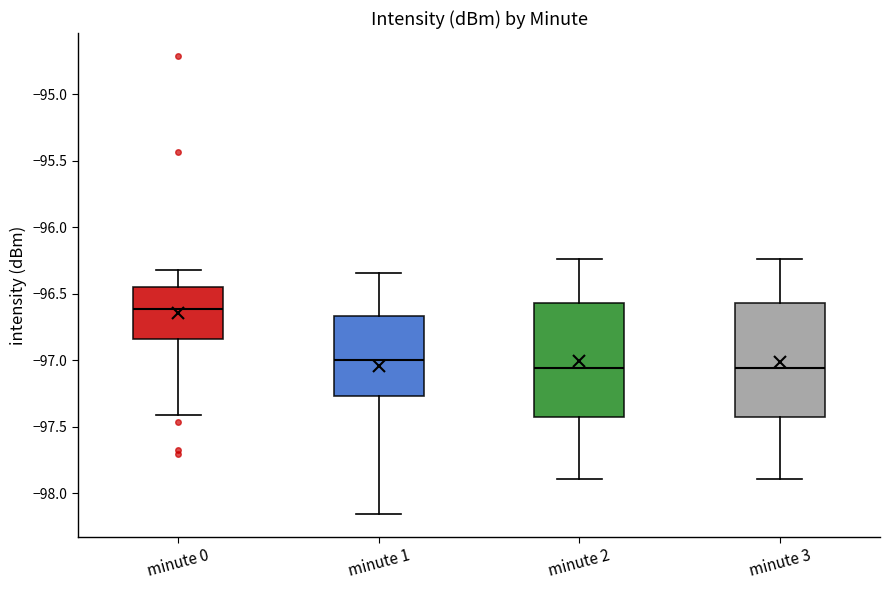

Reading left to right, read every box against the y-axis: the position of its median line, the range the box covers, and the ends of its whiskers. The values are not printed on the chart, so give them approximately, as read against the axis.

minute 0: median -96.60, box -96.85 to -96.45, whiskers -97.40 to -96.30
minute 1: median -97.00, box -97.25 to -96.65, whiskers -98.15 to -96.35
minute 2: median -97.05, box -97.45 to -96.55, whiskers -97.90 to -96.25
minute 3: median -97.05, box -97.45 to -96.55, whiskers -97.90 to -96.25